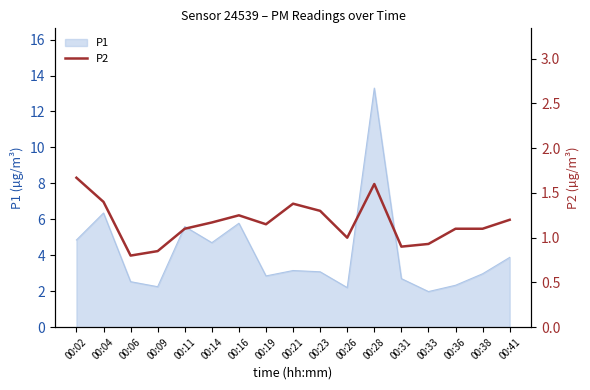

True or false: P1 has a value of 3.9 at 00:41.

True